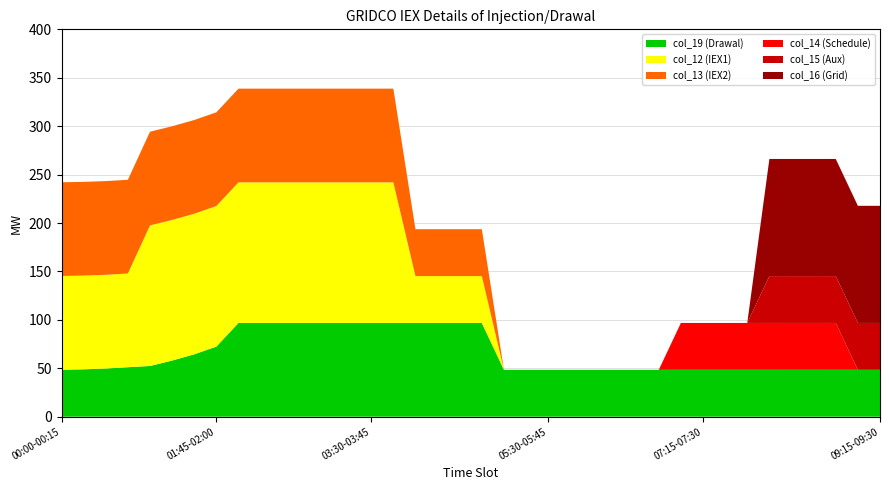

Reading right to left, extract all data points from this chart.

col_19 (Drawal): 09:15-09:30=48.4	09:00-09:15=48.4	08:45-09:00=48.4	08:30-08:45=48.4	08:15-08:30=48.4	08:00-08:15=48.4	07:45-08:00=48.4	07:30-07:45=48.4	07:15-07:30=48.4	07:00-07:15=48.4	06:45-07:00=48.4	06:30-06:45=48.4	06:15-06:30=48.4	06:00-06:15=48.4	05:45-06:00=48.4	05:30-05:45=48.4	05:15-05:30=48.4	05:00-05:15=48.4	04:45-05:00=96.8	04:30-04:45=96.8	04:15-04:30=96.8	04:00-04:15=96.8	03:45-04:00=96.8	03:30-03:45=96.8	03:15-03:30=96.8	03:00-03:15=96.8	02:45-03:00=96.8	02:30-02:45=96.8	02:15-02:30=96.8	02:00-02:15=96.8	01:45-02:00=72.4	01:30-01:45=64.4	01:15-01:30=58.0	01:00-01:15=52.4	00:45-01:00=51.1	00:30-00:45=49.7	00:15-00:30=48.9	00:00-00:15=48.5
col_12 (IEX1): 09:15-09:30=0.0	09:00-09:15=0.0	08:45-09:00=0.0	08:30-08:45=0.0	08:15-08:30=0.0	08:00-08:15=0.0	07:45-08:00=0.0	07:30-07:45=0.0	07:15-07:30=0.0	07:00-07:15=0.0	06:45-07:00=0.0	06:30-06:45=0.0	06:15-06:30=0.0	06:00-06:15=0.0	05:45-06:00=0.0	05:30-05:45=0.0	05:15-05:30=0.0	05:00-05:15=0.0	04:45-05:00=48.4	04:30-04:45=48.4	04:15-04:30=48.4	04:00-04:15=48.4	03:45-04:00=145.2	03:30-03:45=145.2	03:15-03:30=145.2	03:00-03:15=145.2	02:45-03:00=145.2	02:30-02:45=145.2	02:15-02:30=145.2	02:00-02:15=145.2	01:45-02:00=145.2	01:30-01:45=145.2	01:15-01:30=145.2	01:00-01:15=145.2	00:45-01:00=96.8	00:30-00:45=96.8	00:15-00:30=96.8	00:00-00:15=96.8
col_13 (IEX2): 09:15-09:30=0.0	09:00-09:15=0.0	08:45-09:00=0.0	08:30-08:45=0.0	08:15-08:30=0.0	08:00-08:15=0.0	07:45-08:00=0.0	07:30-07:45=0.0	07:15-07:30=0.0	07:00-07:15=0.0	06:45-07:00=0.0	06:30-06:45=0.0	06:15-06:30=0.0	06:00-06:15=0.0	05:45-06:00=0.0	05:30-05:45=0.0	05:15-05:30=0.0	05:00-05:15=0.0	04:45-05:00=48.4	04:30-04:45=48.4	04:15-04:30=48.4	04:00-04:15=48.4	03:45-04:00=96.8	03:30-03:45=96.8	03:15-03:30=96.8	03:00-03:15=96.8	02:45-03:00=96.8	02:30-02:45=96.8	02:15-02:30=96.8	02:00-02:15=96.8	01:45-02:00=96.8	01:30-01:45=96.8	01:15-01:30=96.8	01:00-01:15=96.8	00:45-01:00=96.8	00:30-00:45=96.8	00:15-00:30=96.8	00:00-00:15=96.8
col_14 (Schedule): 09:15-09:30=0.0	09:00-09:15=0.0	08:45-09:00=48.4	08:30-08:45=48.4	08:15-08:30=48.4	08:00-08:15=48.4	07:45-08:00=48.4	07:30-07:45=48.4	07:15-07:30=48.4	07:00-07:15=48.4	06:45-07:00=0.0	06:30-06:45=0.0	06:15-06:30=0.0	06:00-06:15=0.0	05:45-06:00=0.0	05:30-05:45=0.0	05:15-05:30=0.0	05:00-05:15=0.0	04:45-05:00=0.0	04:30-04:45=0.0	04:15-04:30=0.0	04:00-04:15=0.0	03:45-04:00=0.0	03:30-03:45=0.0	03:15-03:30=0.0	03:00-03:15=0.0	02:45-03:00=0.0	02:30-02:45=0.0	02:15-02:30=0.0	02:00-02:15=0.0	01:45-02:00=0.0	01:30-01:45=0.0	01:15-01:30=0.0	01:00-01:15=0.0	00:45-01:00=0.0	00:30-00:45=0.0	00:15-00:30=0.0	00:00-00:15=0.0
col_15 (Aux): 09:15-09:30=48.4	09:00-09:15=48.4	08:45-09:00=48.4	08:30-08:45=48.4	08:15-08:30=48.4	08:00-08:15=48.4	07:45-08:00=0.0	07:30-07:45=0.0	07:15-07:30=0.0	07:00-07:15=0.0	06:45-07:00=0.0	06:30-06:45=0.0	06:15-06:30=0.0	06:00-06:15=0.0	05:45-06:00=0.0	05:30-05:45=0.0	05:15-05:30=0.0	05:00-05:15=0.0	04:45-05:00=0.0	04:30-04:45=0.0	04:15-04:30=0.0	04:00-04:15=0.0	03:45-04:00=0.0	03:30-03:45=0.0	03:15-03:30=0.0	03:00-03:15=0.0	02:45-03:00=0.0	02:30-02:45=0.0	02:15-02:30=0.0	02:00-02:15=0.0	01:45-02:00=0.0	01:30-01:45=0.0	01:15-01:30=0.0	01:00-01:15=0.0	00:45-01:00=0.0	00:30-00:45=0.0	00:15-00:30=0.0	00:00-00:15=0.0
col_16 (Grid): 09:15-09:30=121.0	09:00-09:15=121.0	08:45-09:00=121.0	08:30-08:45=121.0	08:15-08:30=121.0	08:00-08:15=121.0	07:45-08:00=0.0	07:30-07:45=0.0	07:15-07:30=0.0	07:00-07:15=0.0	06:45-07:00=0.0	06:30-06:45=0.0	06:15-06:30=0.0	06:00-06:15=0.0	05:45-06:00=0.0	05:30-05:45=0.0	05:15-05:30=0.0	05:00-05:15=0.0	04:45-05:00=0.0	04:30-04:45=0.0	04:15-04:30=0.0	04:00-04:15=0.0	03:45-04:00=0.0	03:30-03:45=0.0	03:15-03:30=0.0	03:00-03:15=0.0	02:45-03:00=0.0	02:30-02:45=0.0	02:15-02:30=0.0	02:00-02:15=0.0	01:45-02:00=0.0	01:30-01:45=0.0	01:15-01:30=0.0	01:00-01:15=0.0	00:45-01:00=0.0	00:30-00:45=0.0	00:15-00:30=0.0	00:00-00:15=0.0